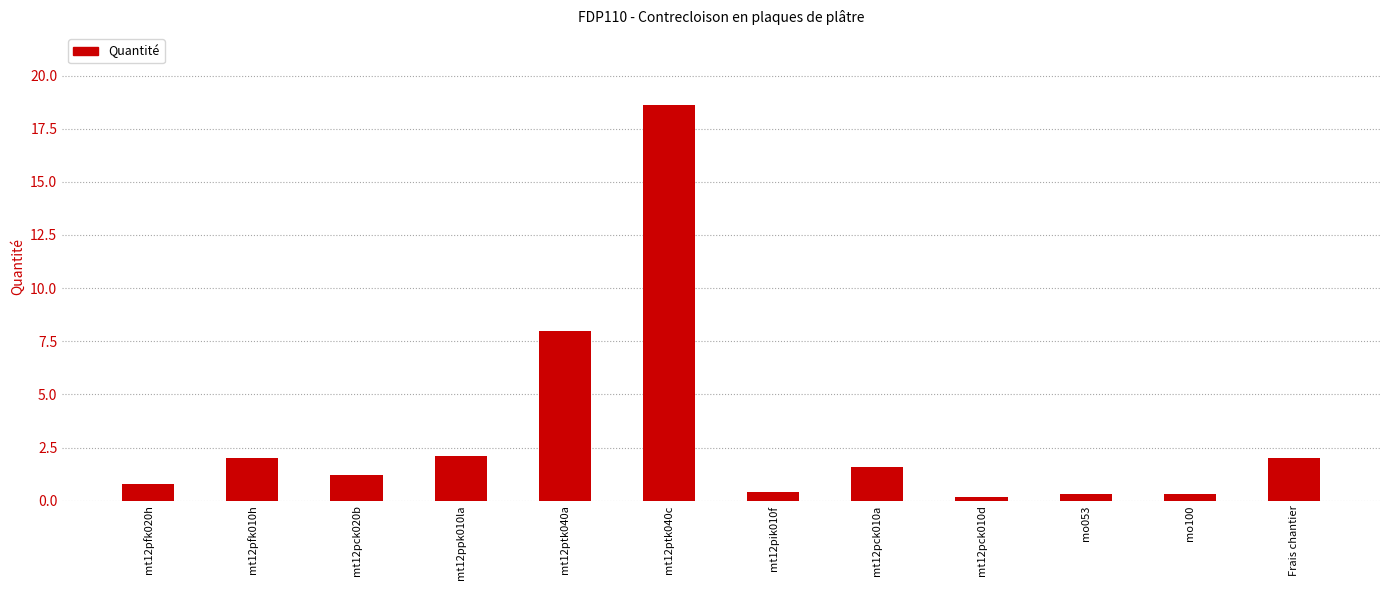

Between mt12ptk040c and mt12pik010f, which is larger?

mt12ptk040c